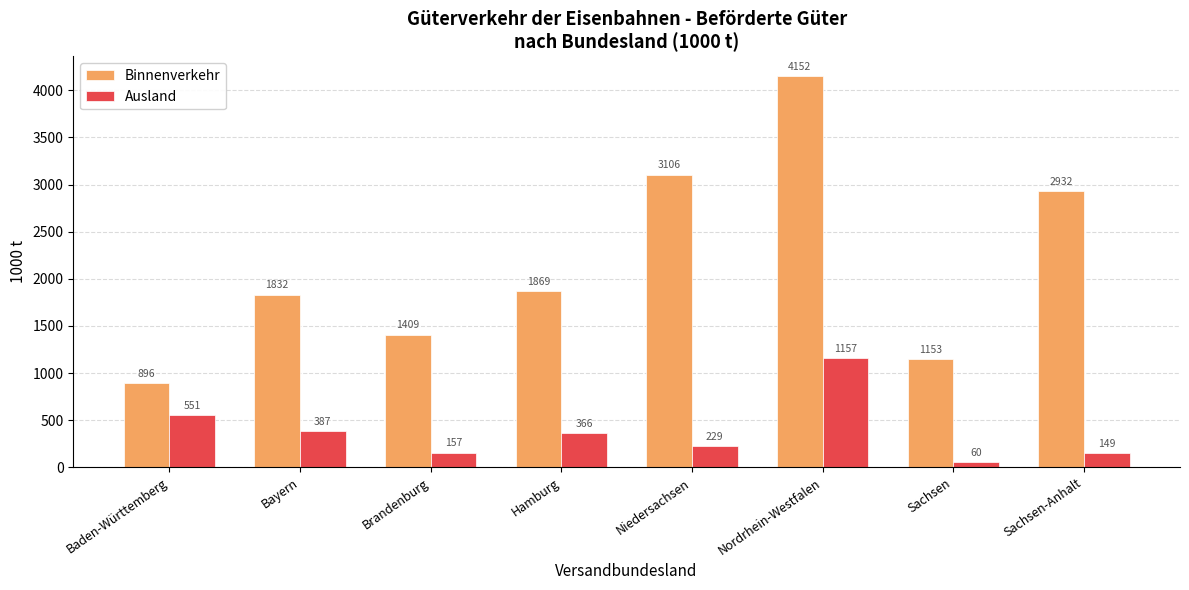

What are all the series names shown in the legend?

Binnenverkehr, Ausland